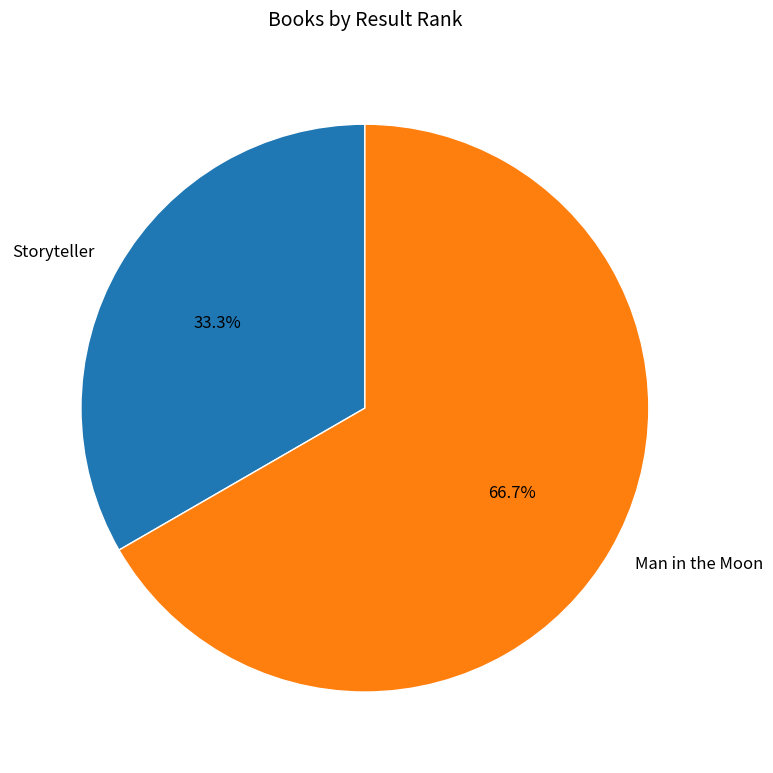

Does Man in the Moon account for over 50% of the chart?

Yes